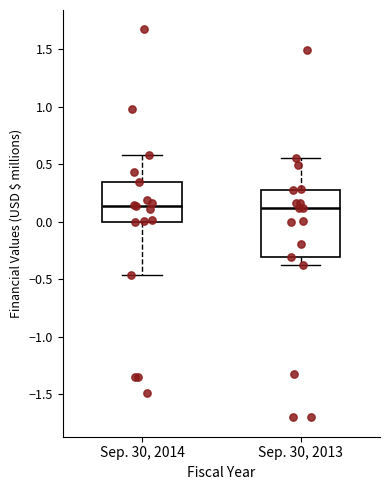

Reading left to right, transcribe this box plot: for each box, give where its median line is, the range the box spans, and where its two whiskers end, as read against the y-axis. The values are not printed on the chart, so give them approximately, as read against the axis.

Sep. 30, 2014: median 0.15, box 0.00 to 0.35, whiskers -0.45 to 0.60
Sep. 30, 2013: median 0.10, box -0.30 to 0.30, whiskers -0.40 to 0.55